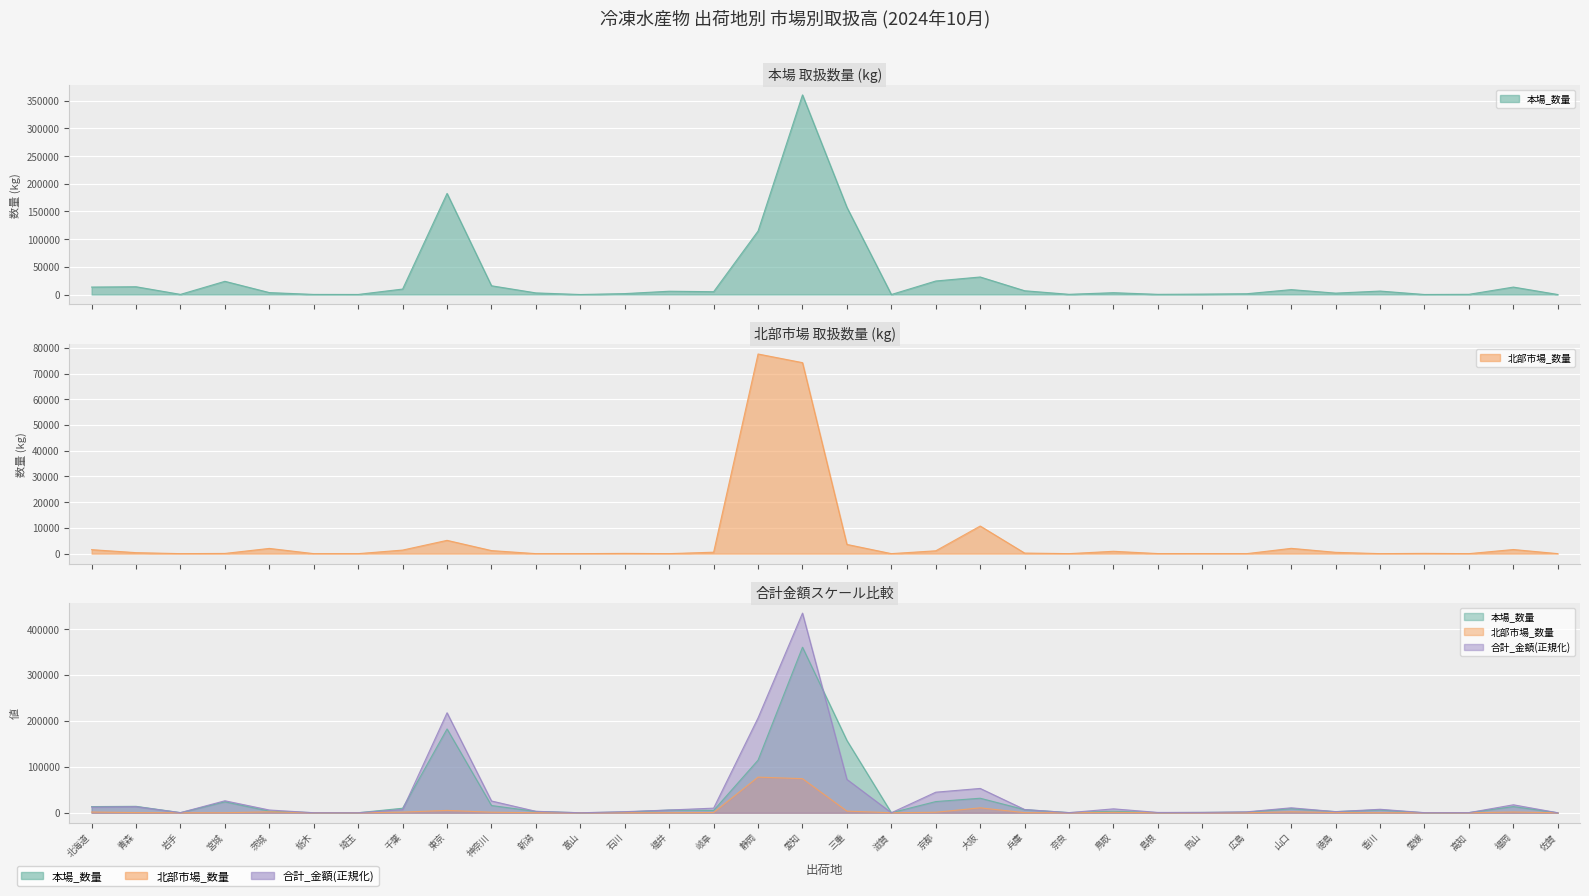

Reading left to right, extract all data points from this chart.

本場_数量: 13469.0	14018.0	242.0	23836.0	3480.0	165.0	90.0	9852.0	182597.0	15784.0	2907.0	1.0	1663.0	5925.0	5066.0	114646.0	360588.0	157440.0	0.0	24410.0	31647.0	6791.0	360.0	3300.0	315.0	750.0	1425.0	8834.0	2500.0	6232.0	35.0	351.0	13434.0	5.0
北部市場_数量: 1547.0	385.0	0.0	79.0	2032.0	0.0	0.0	1383.0	5168.0	1186.0	0.0	0.0	93.0	0.0	566.0	77622.0	74263.0	3581.0	5.0	1105.0	10736.0	220.0	0.0	914.0	25.0	18.0	0.0	2060.0	511.0	0.0	98.0	0.0	1603.0	0.0
合計_金額: 12366.0	13308.1	314.4	26126.7	6005.6	96.4	48.2	6902.4	217784.9	25655.9	3176.7	3.4	2370.9	5995.0	10078.9	206613.3	434851.0	72688.5	8.1	44828.1	52976.0	7071.4	305.0	8533.9	712.4	780.9	2020.4	10828.0	2383.5	7611.2	219.2	319.5	17375.7	0.8